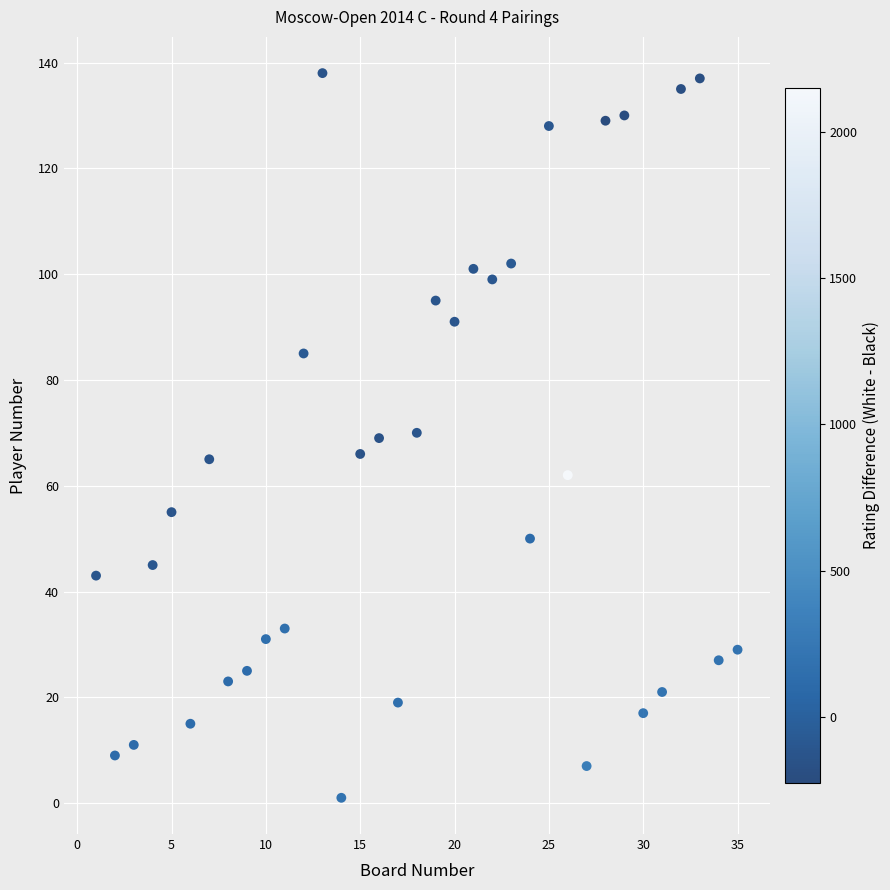

What is the range of X values (max minus min)?

34